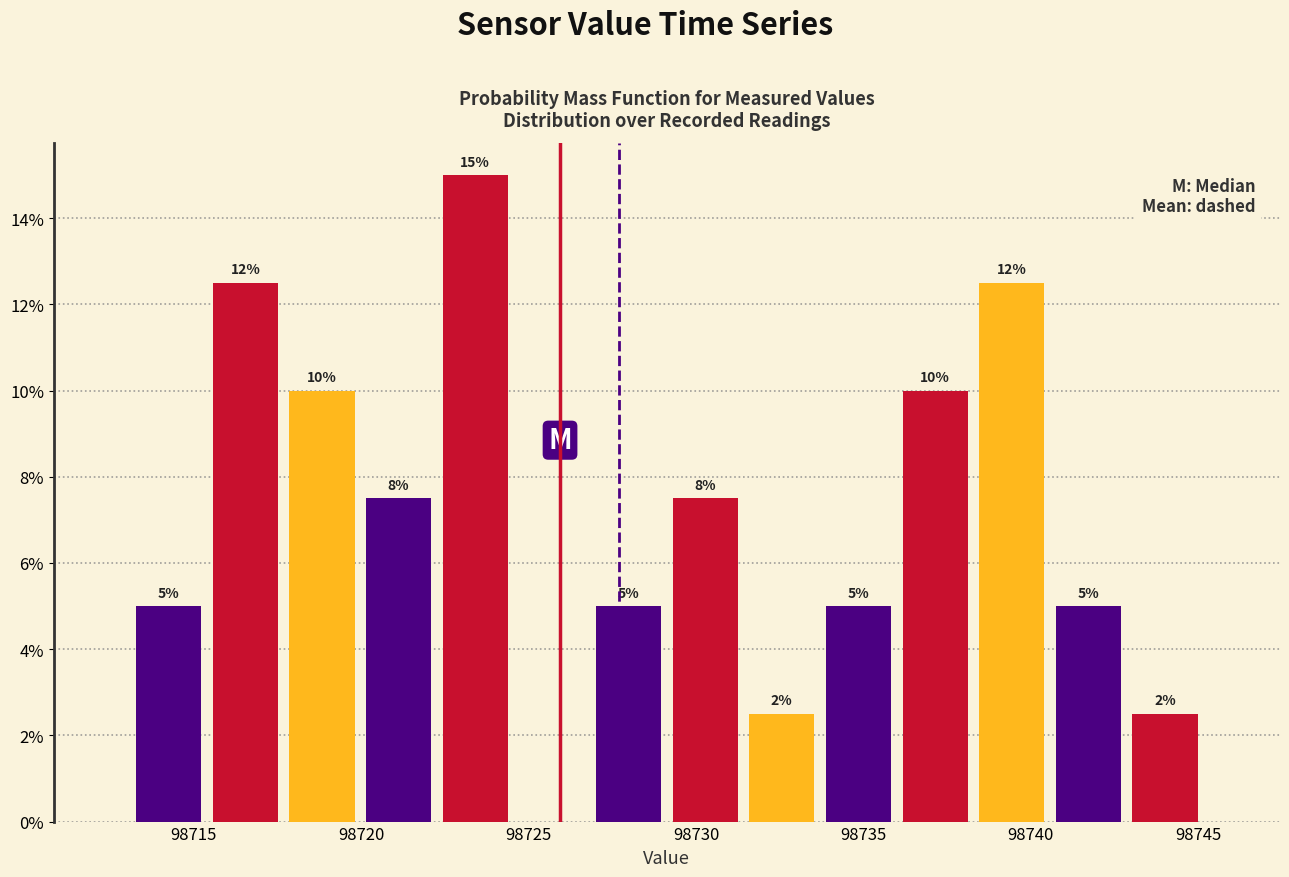

Over which range of the x-axis is the bar tallest?

98722.5 to 98724.5